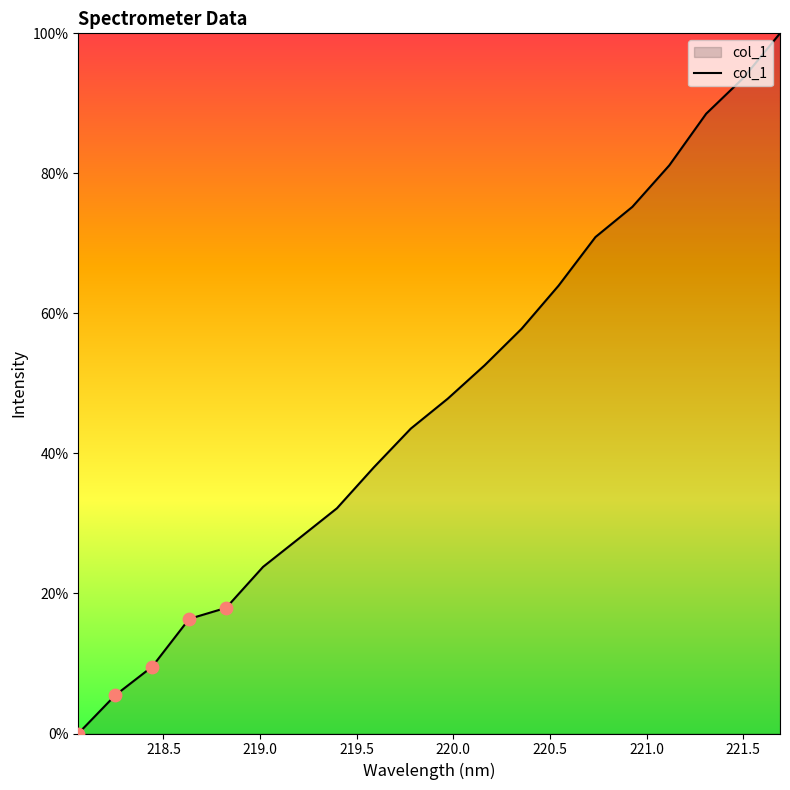

What is the difference between the maximum and minimum values?

100.0